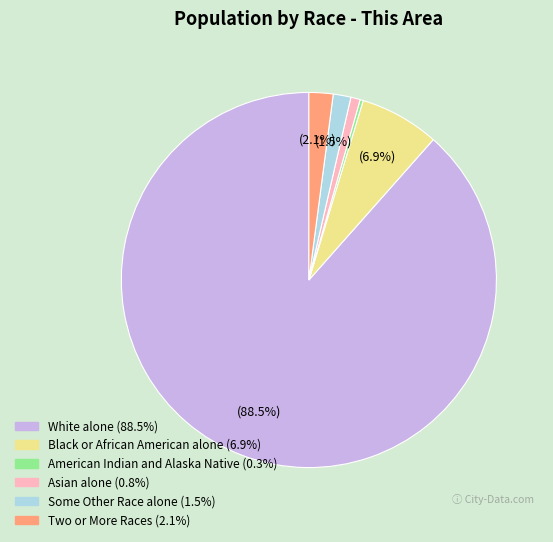

Do Two or More Races and Asian alone together represent more than half of the pie?

No